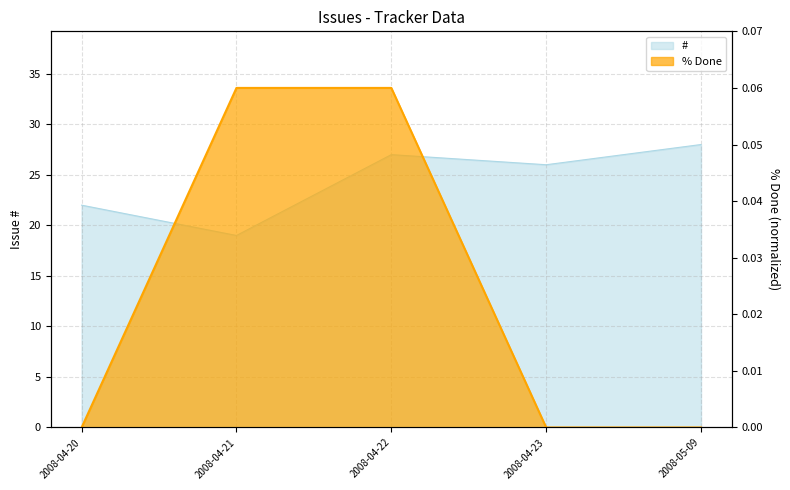

What is the total value across all series at 2008-04-23?

26.0